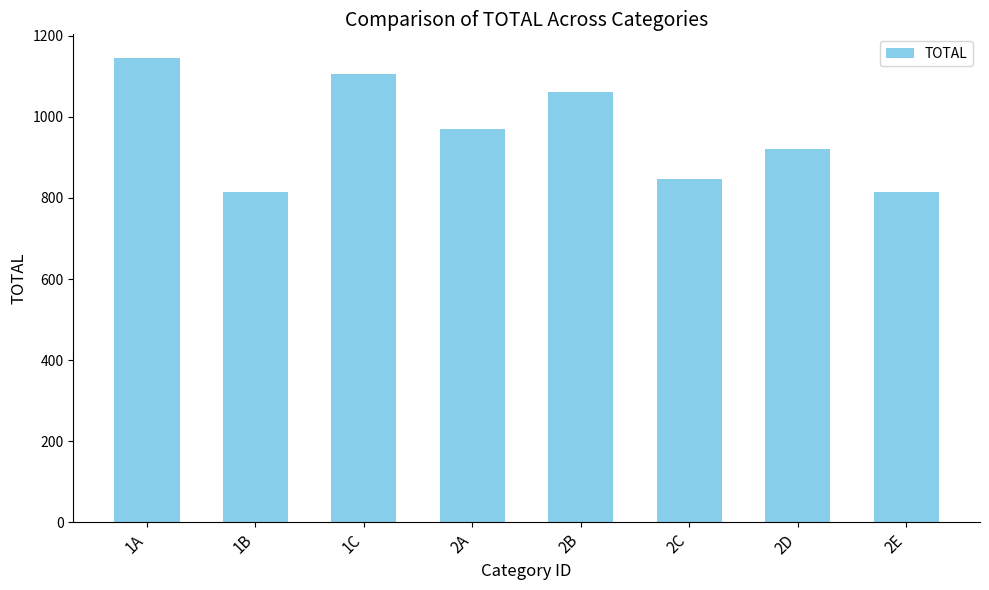

What is the sum of the values at 2E and 2C?

1660.2